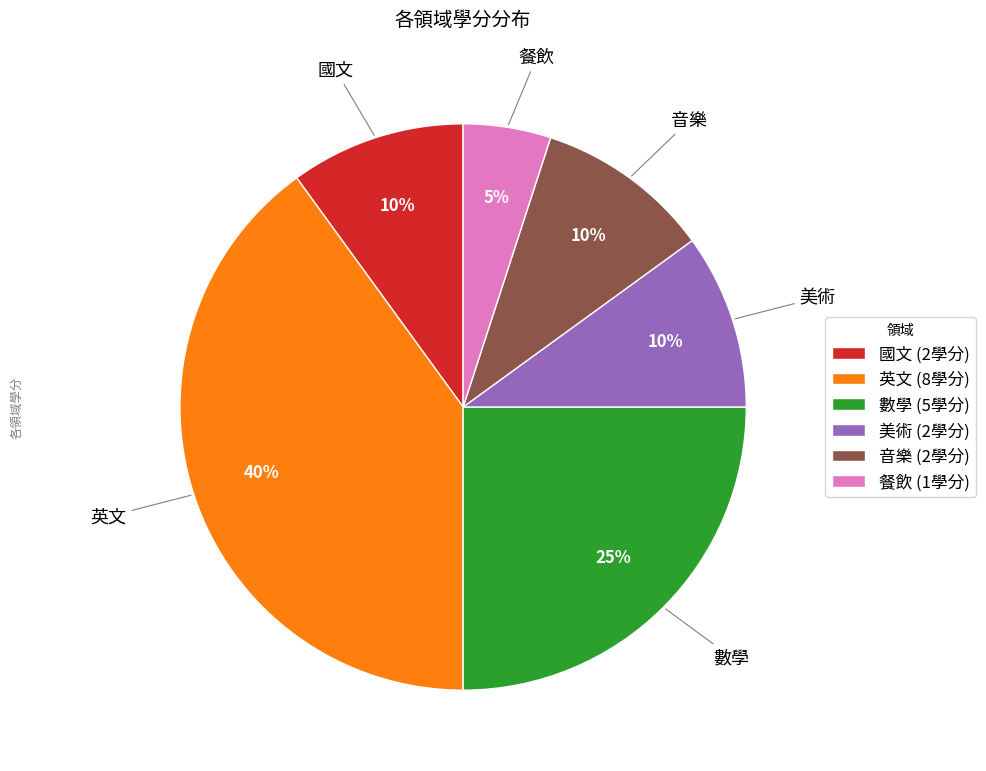

To the nearest percent, what percentage of the pie is 音樂?

10%